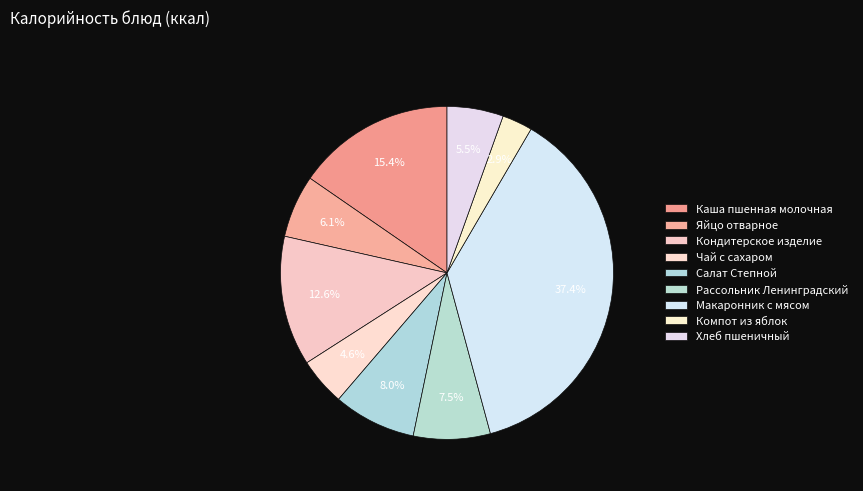

The Кондитерское изделие slice represents 13% of the pie. True or false?

True